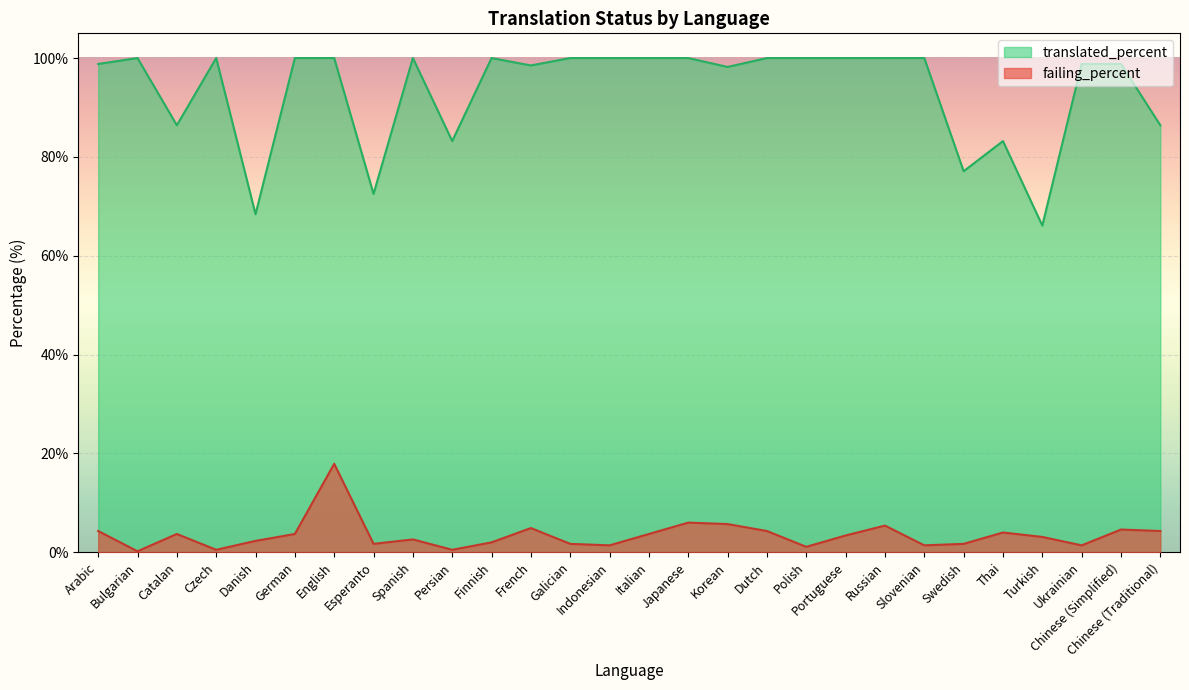

What is the label of the 21st point from the left?

Russian